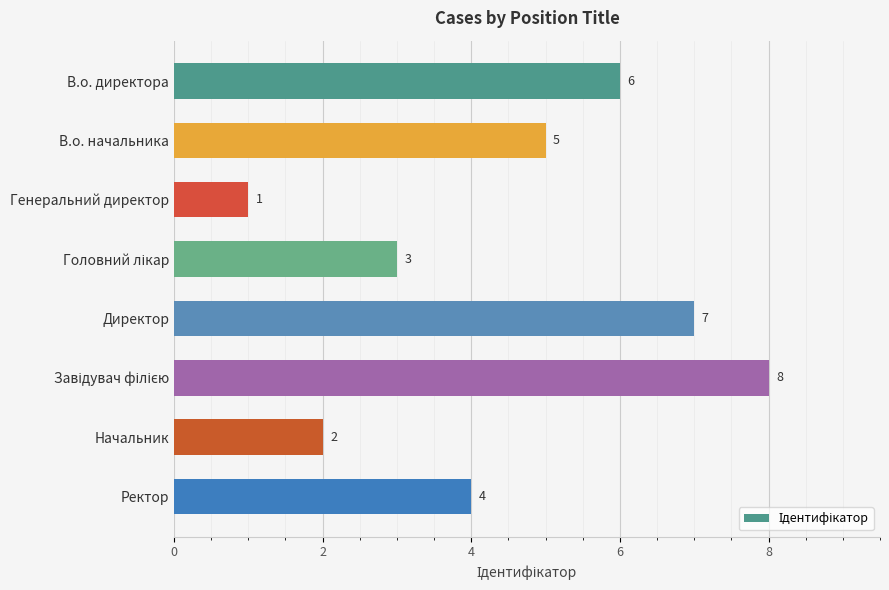

Are the bars grouped side by side (vs. stacked)?

No